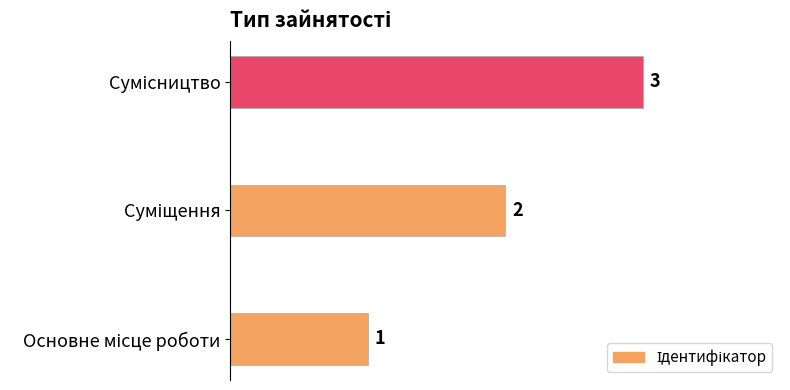

What is the sum of all values?

6